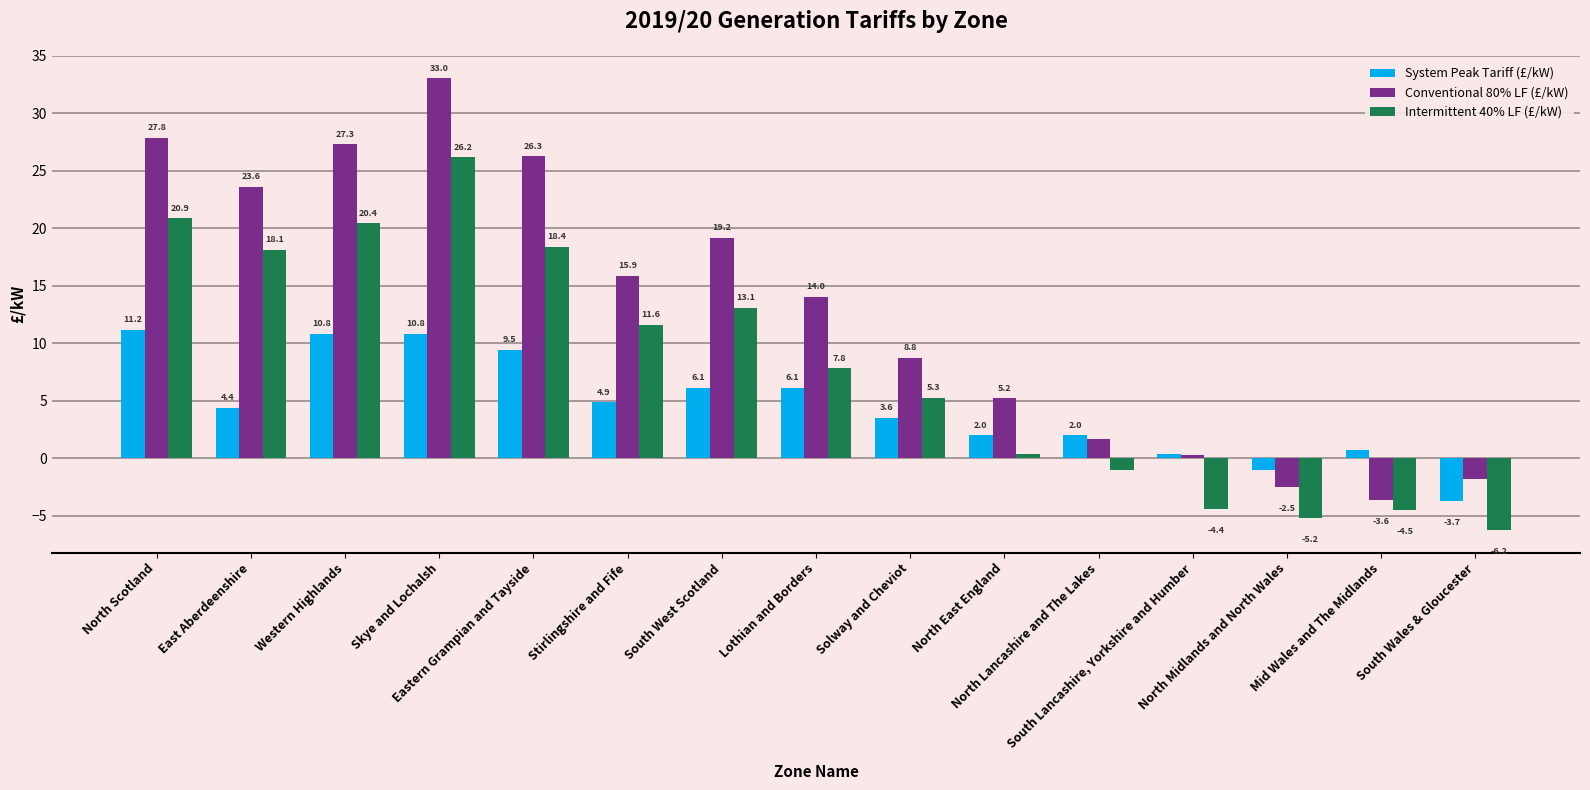

Rank the series by their average value, from highest to lowest.

Conventional 80% LF (£/kW), Intermittent 40% LF (£/kW), System Peak Tariff (£/kW)